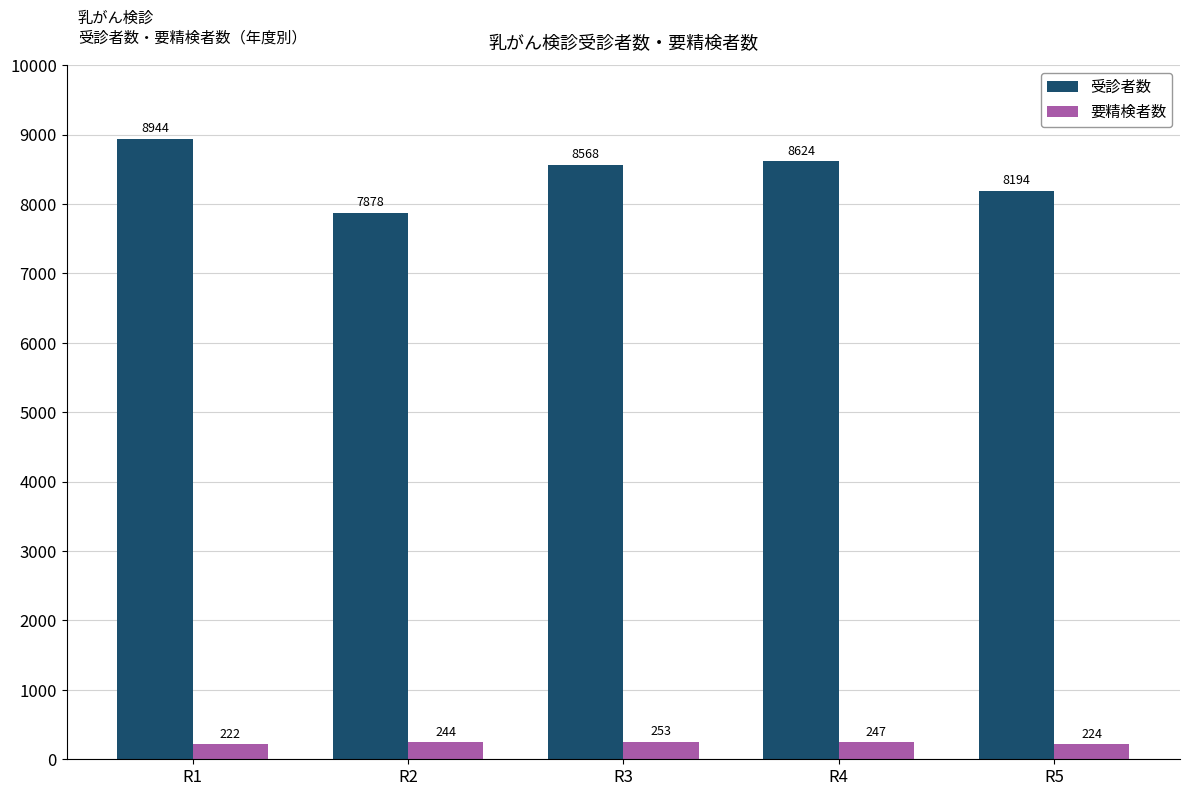

How many data points in 要精検者数 are less than 244?

2